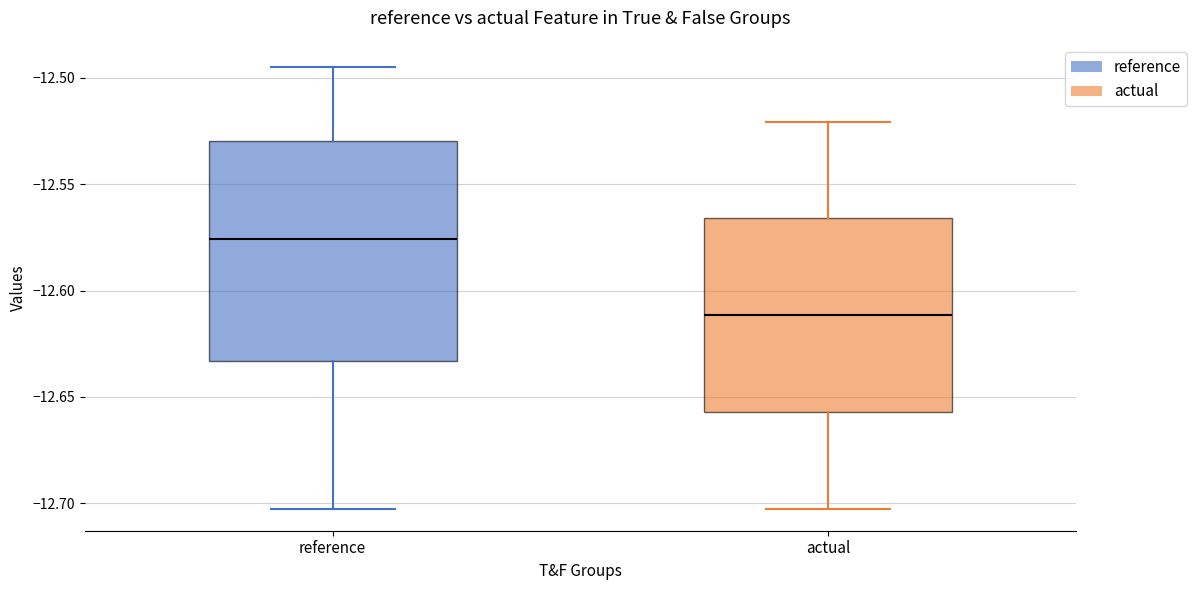

Which box has the highest median line?

reference